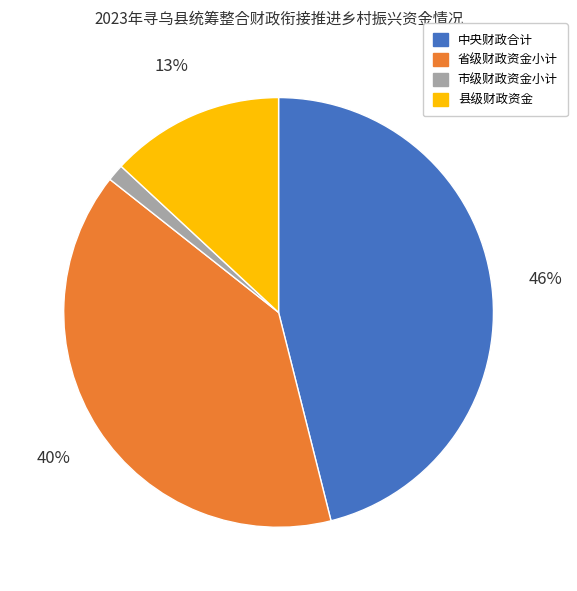

How many segments does this pie chart have?

4